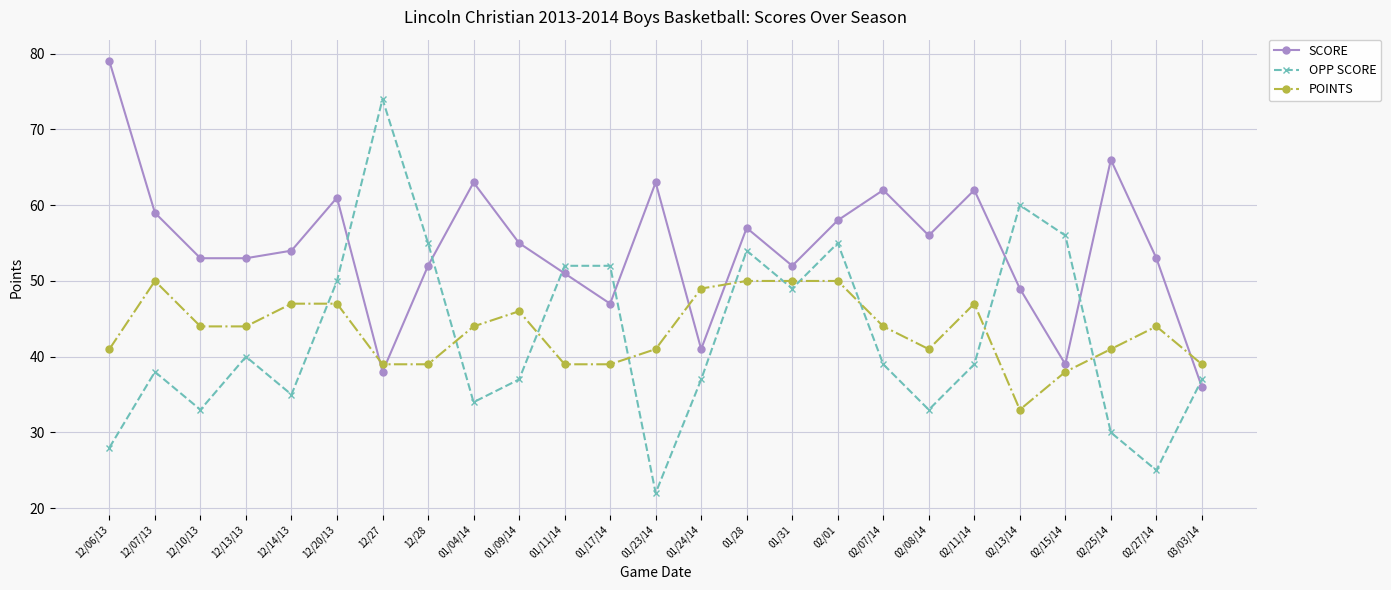

Rank the series at 12/20/13 from highest to lowest value.

SCORE, OPP SCORE, POINTS